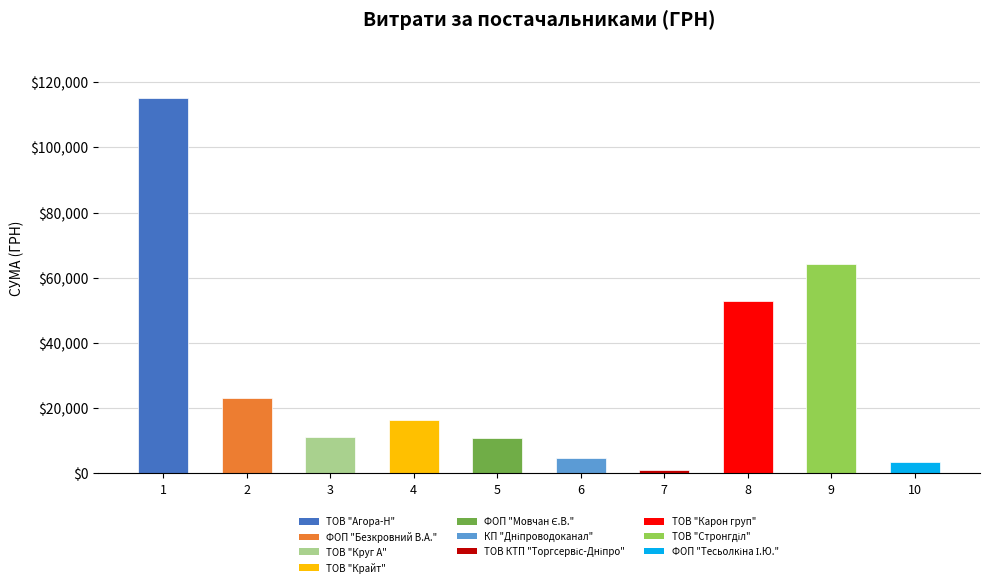

What is the ratio of the value at 1 to the value at 9?

1.8